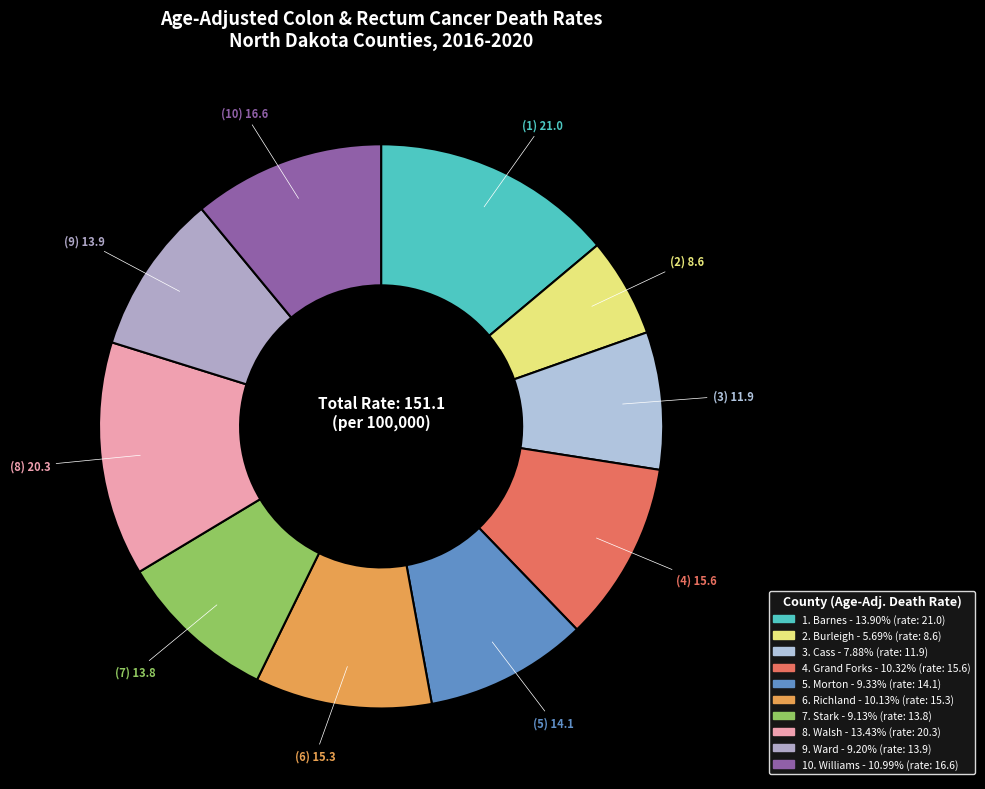

Count the number of slices in the pie.

10